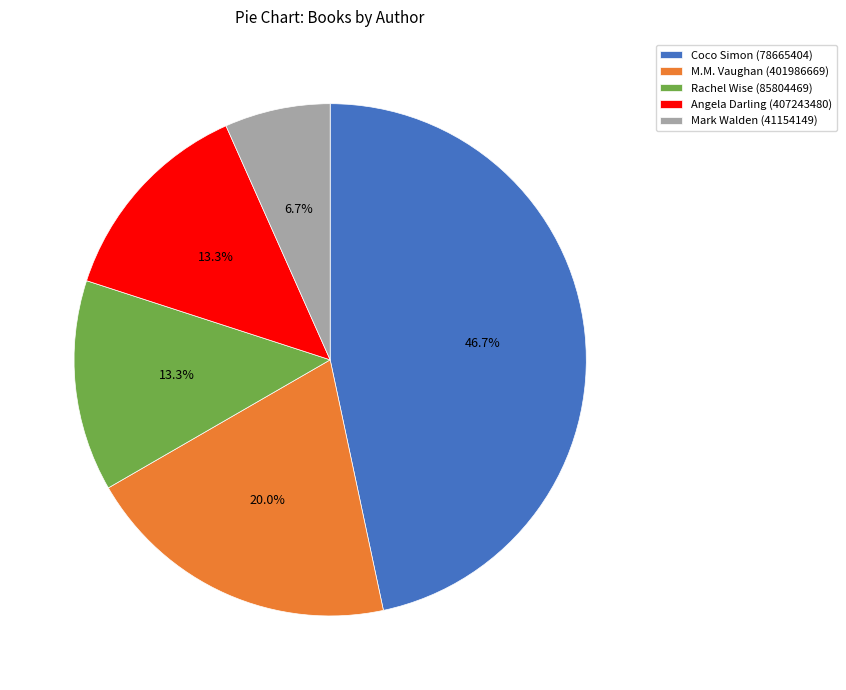

How many segments does this pie chart have?

5